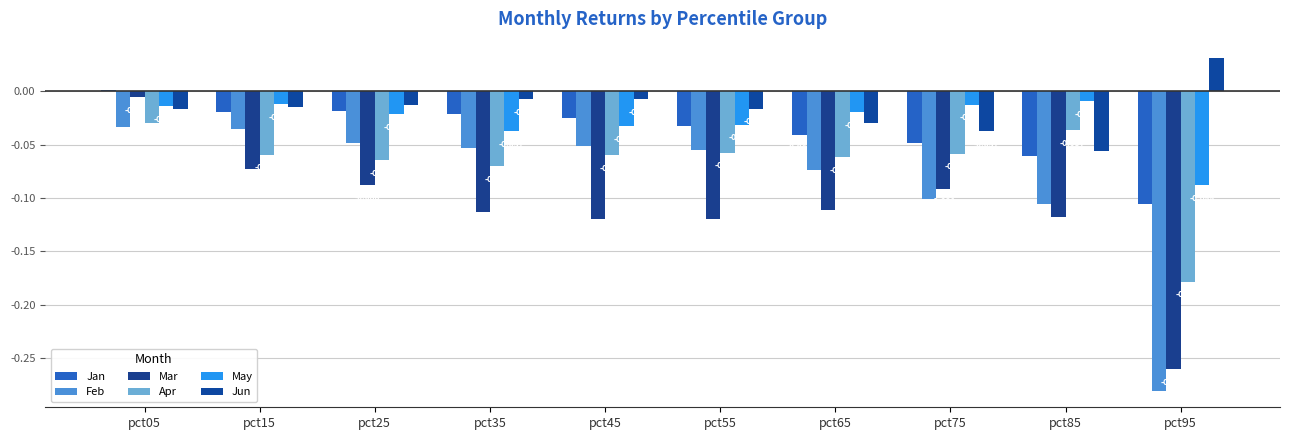

Which series has the largest range (max minus min)?

Mar